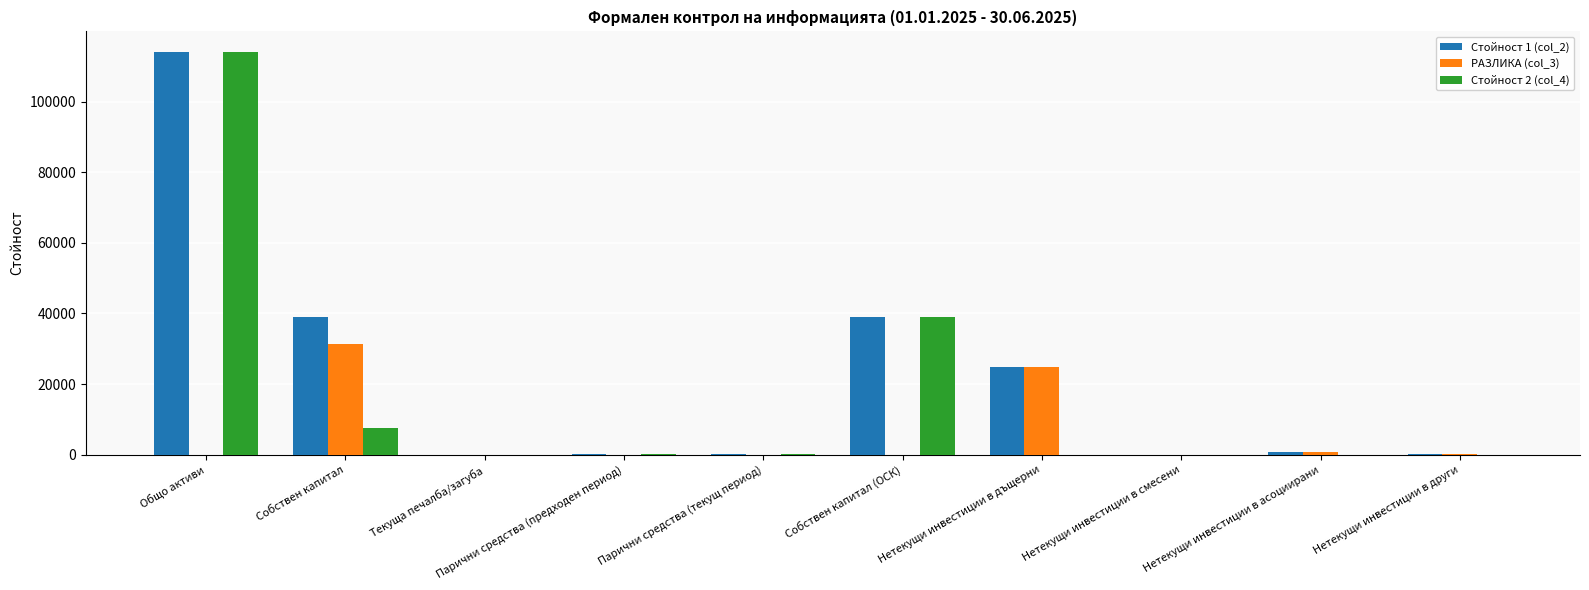

True or false: Стойност 2 (col_4) has a value of -66413 at Нетекущи инвестиции в други.

False